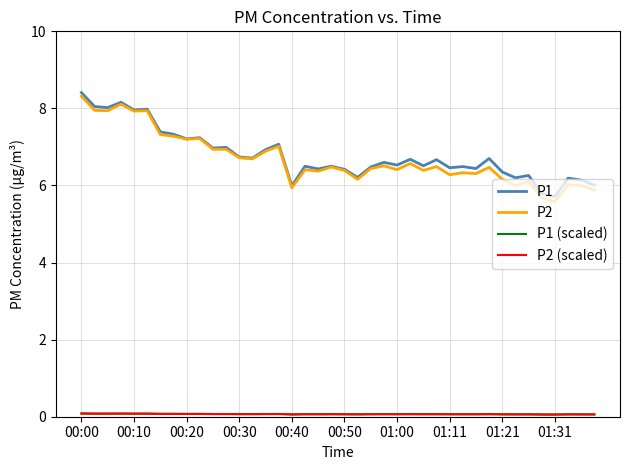

What is the maximum value for P1?

8.4